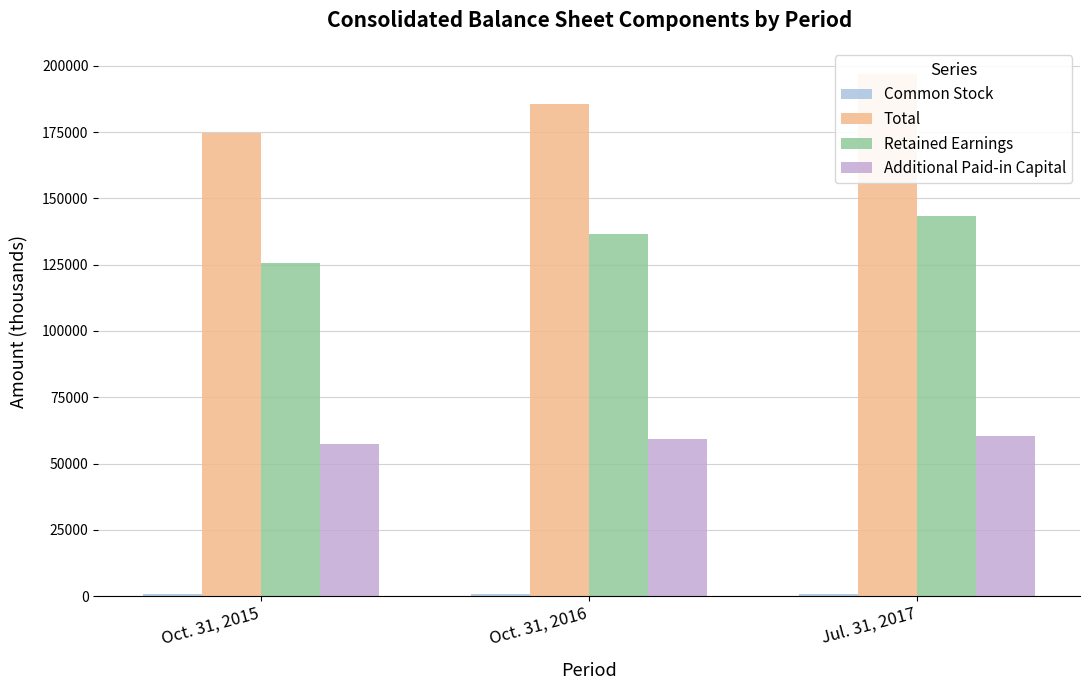

Which has a higher value, Jul. 31, 2017 or Oct. 31, 2015?

Jul. 31, 2017